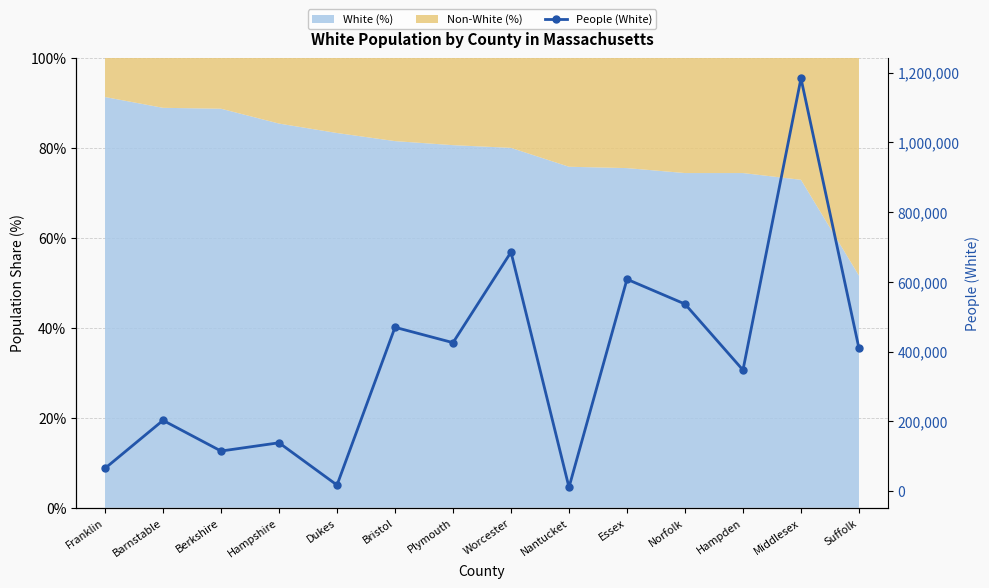

The value at Middlesex is 336852. True or false?

False